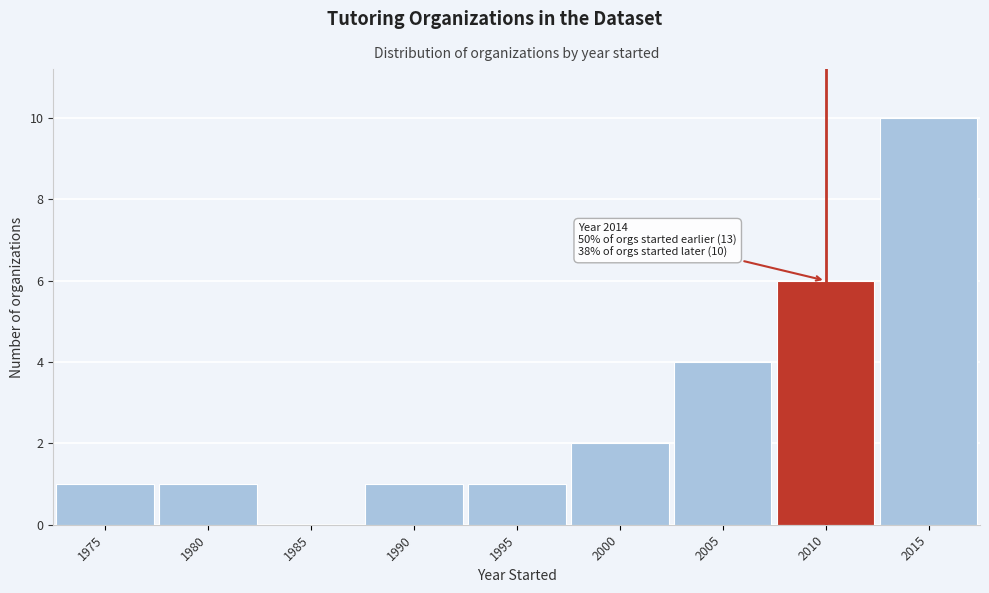

Reading right to left, extract all data points from this chart.

2015=10	2010=6	2005=4	2000=2	1995=1	1990=1	1985=0	1980=1	1975=1